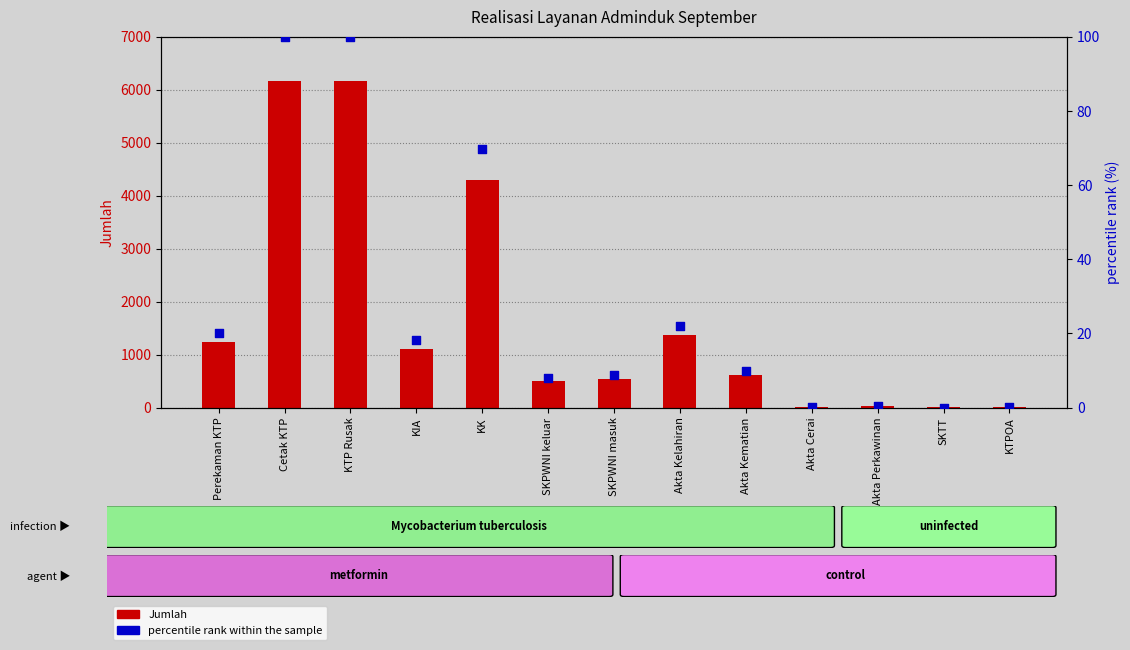

At which category is the sum across all series the highest?

Cetak KTP